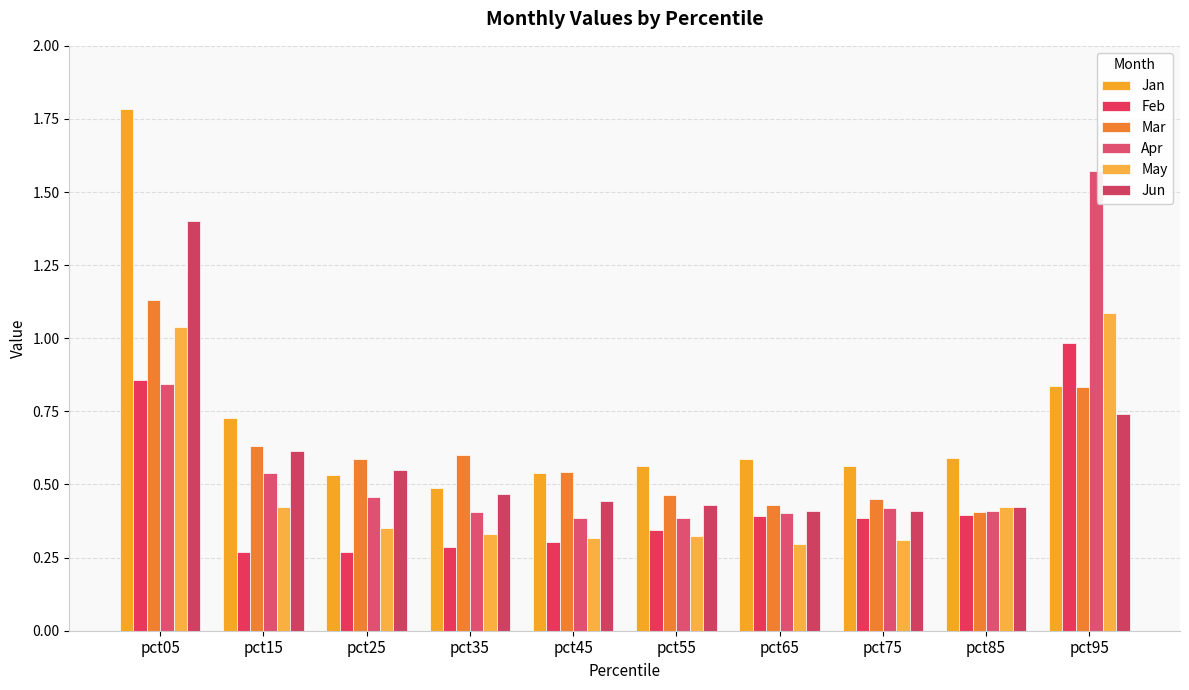

What are all the series names shown in the legend?

Jan, Feb, Mar, Apr, May, Jun